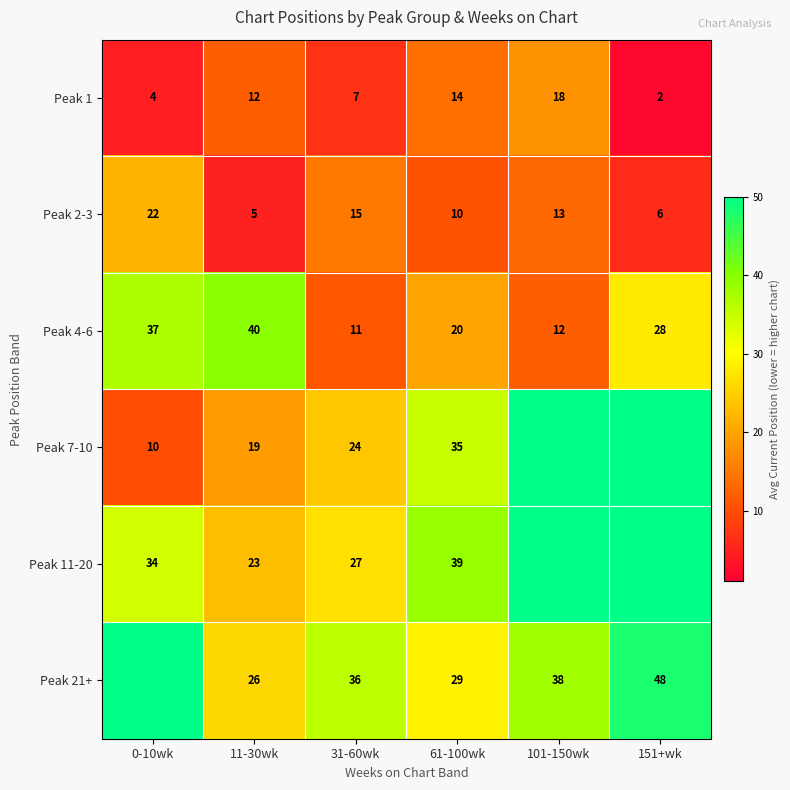

Read the Peak 2-3 value at 31-60wk, to the nearest 5.

15